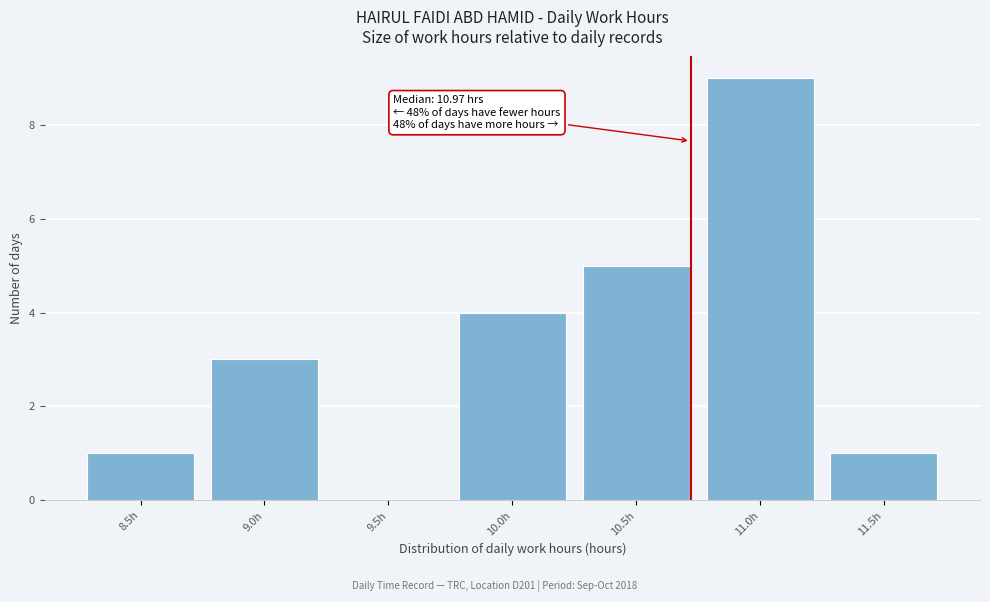

Reading left to right, list all the values displayed in this chart.

8.5h=1	9.0h=3	9.5h=0	10.0h=4	10.5h=5	11.0h=9	11.5h=1